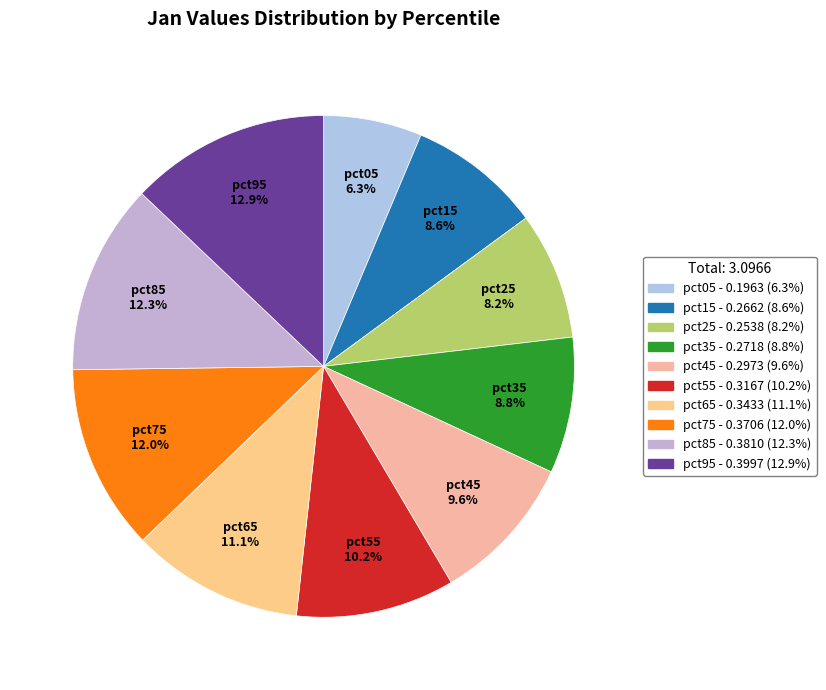

Which has a higher value, pct45 or pct75?

pct75